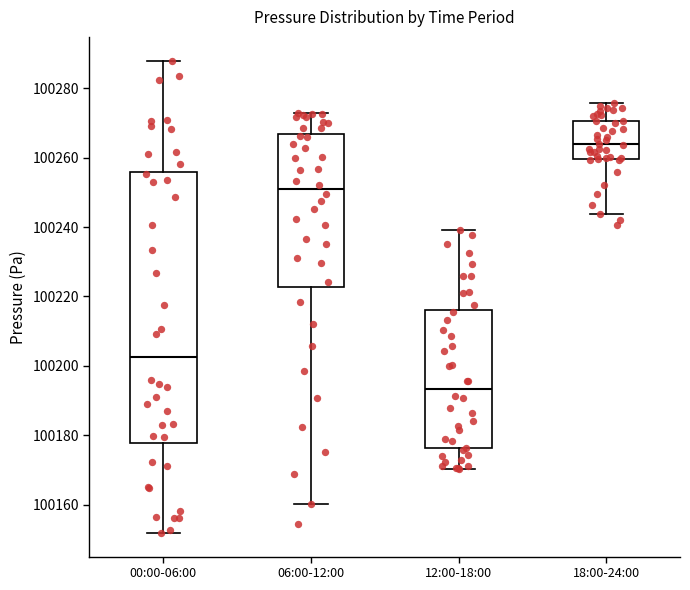

Where does the upper whisker of the box for 06:00-12:00 end on the y-axis? The values are not printed on the chart, so give them approximately, as read against the axis.

100272